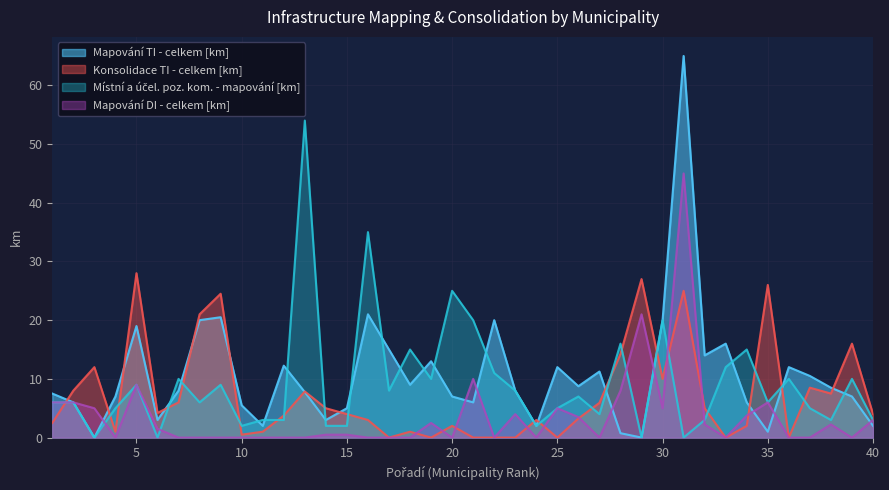

List the series in order of their peak value, lowest first.

Konsolidace TI - celkem [km], Mapování DI - celkem [km], Místní a účel. poz. kom. - mapování [km], Mapování TI - celkem [km]